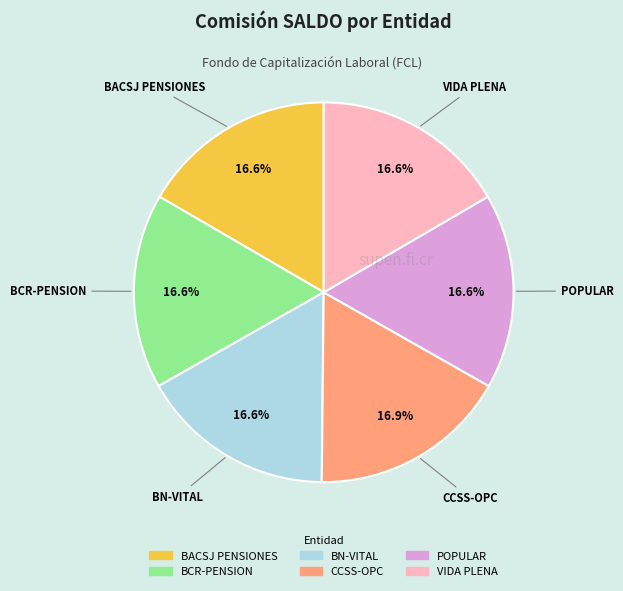

What percentage is NOT represented by BACSJ PENSIONES?

83.4%